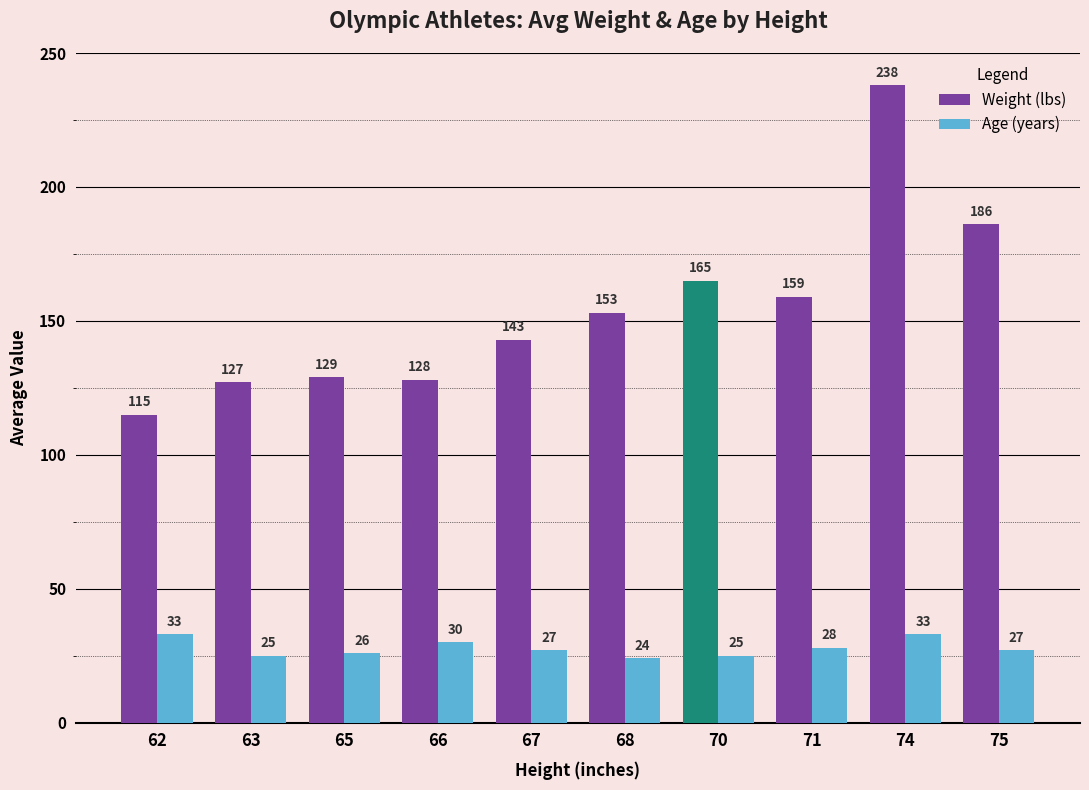

Reading left to right, extract all data points from this chart.

Weight (lbs): 62=115	63=127	65=129	66=128	67=143	68=153	70=165	71=159	74=238	75=186
Age (years): 62=33	63=25	65=26	66=30	67=27	68=24	70=25	71=28	74=33	75=27